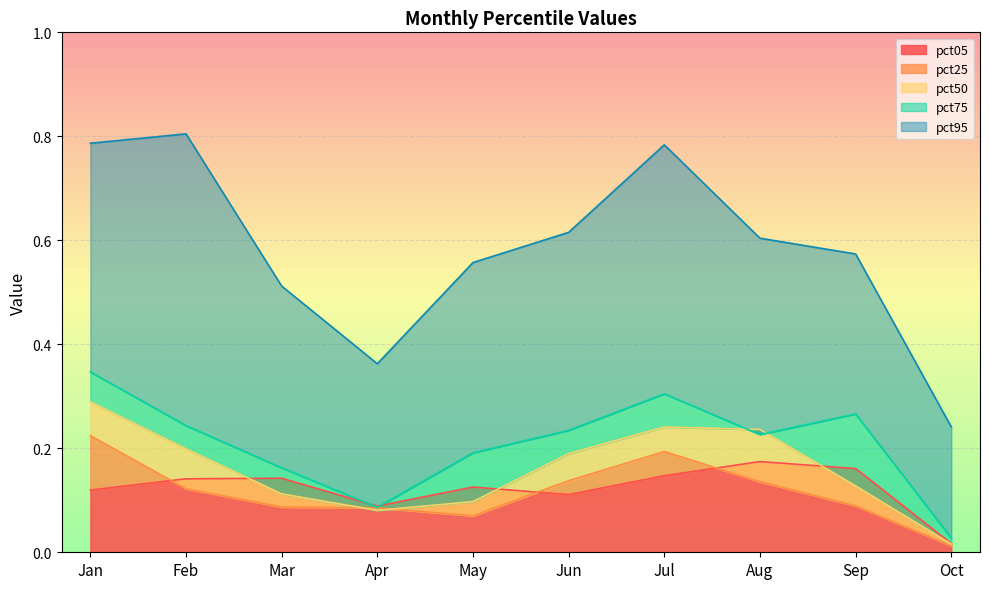

At May, list the series in order from largest to smallest.

pct95, pct75, pct05, pct50, pct25